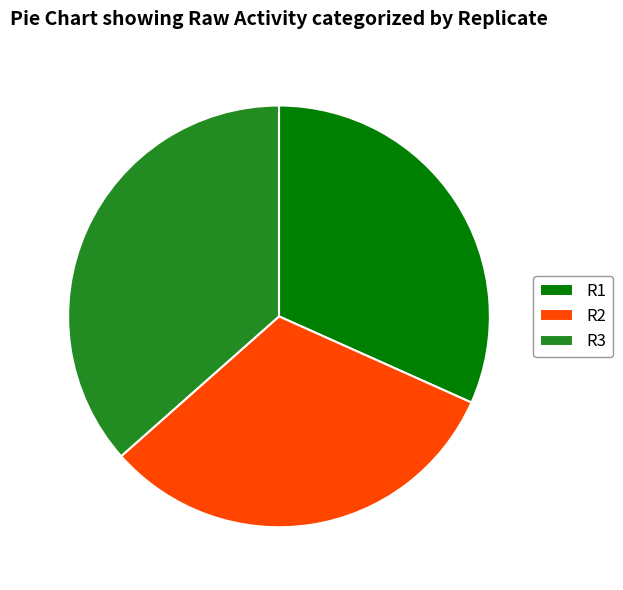

Does R1 represent more than half of the total?

No